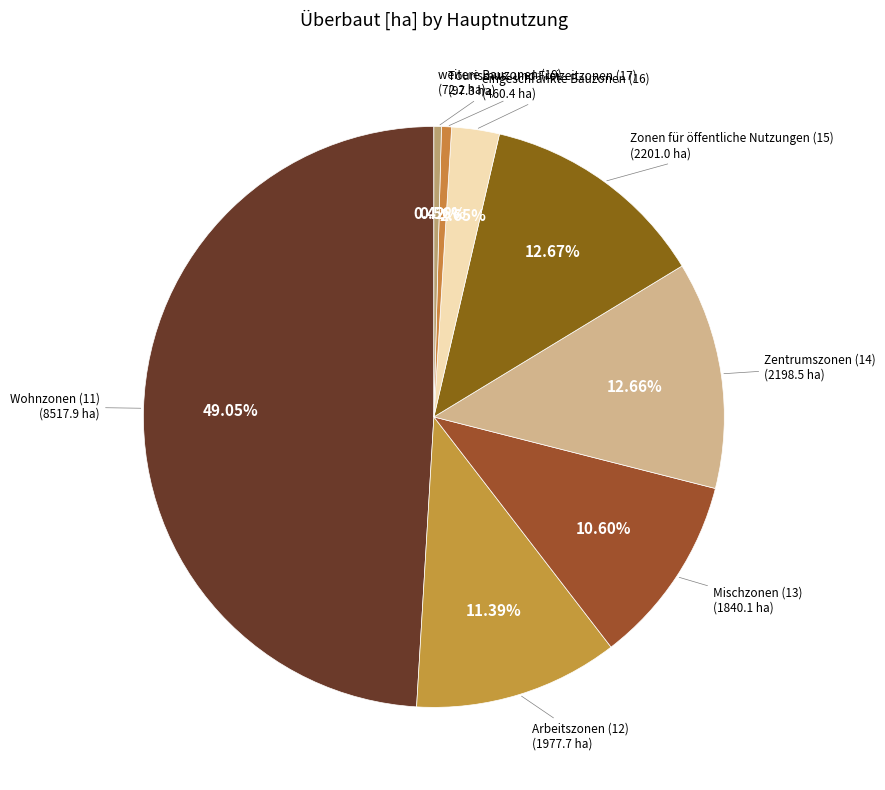

Does Mischzonen represent more than half of the total?

No